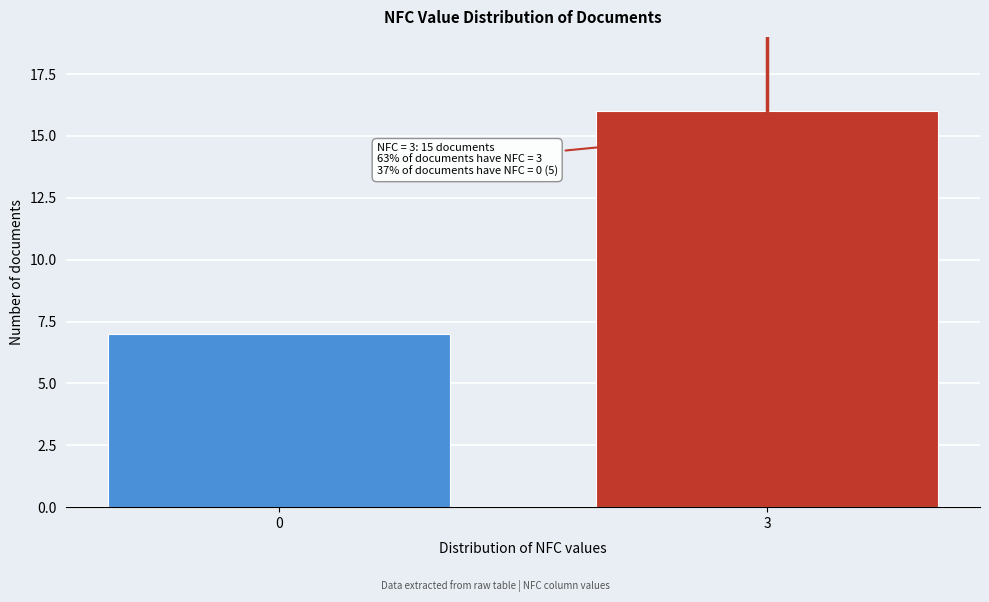

Reading right to left, extract all data points from this chart.

16	7